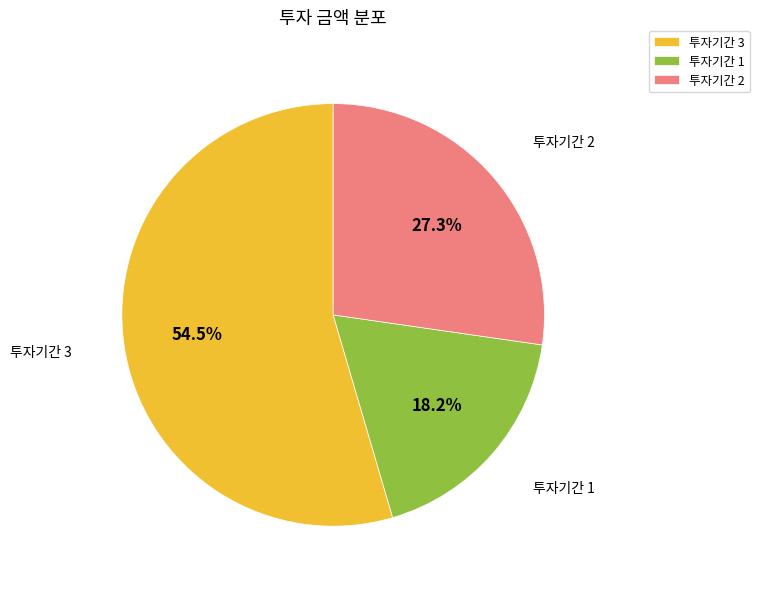

Which category accounts for the majority?

투자기간 3